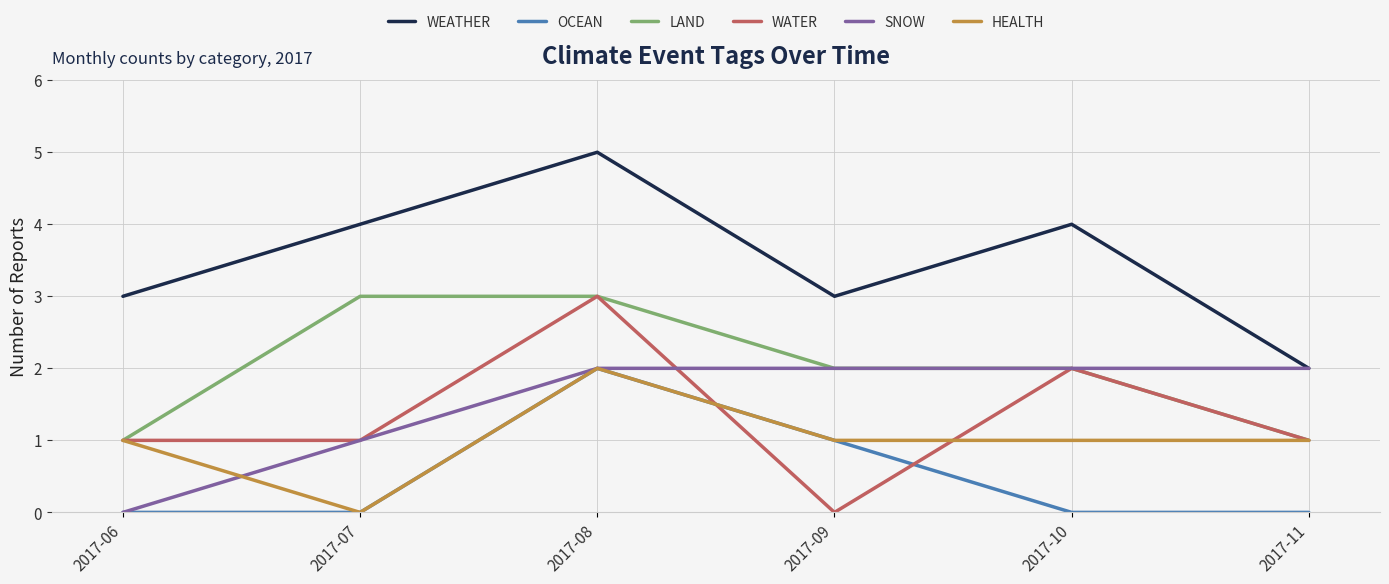

Between 2017-06 and 2017-10, which series saw the biggest shift?

SNOW